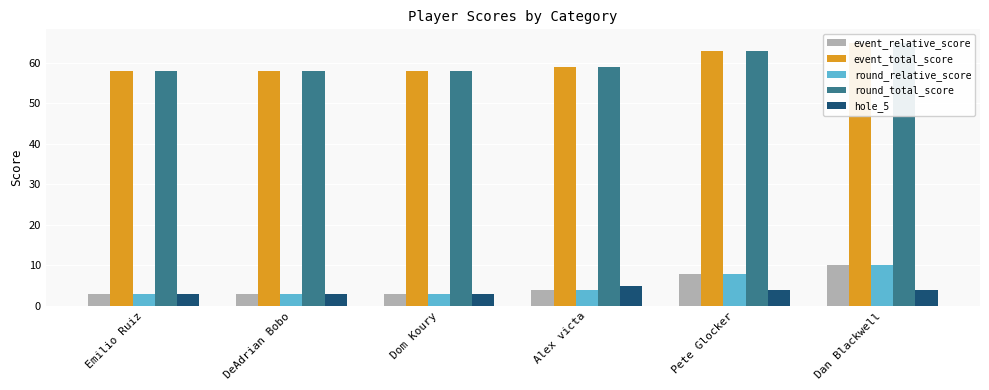

Rank the series by their maximum value, from highest to lowest.

event_total_score, round_total_score, event_relative_score, round_relative_score, hole_5